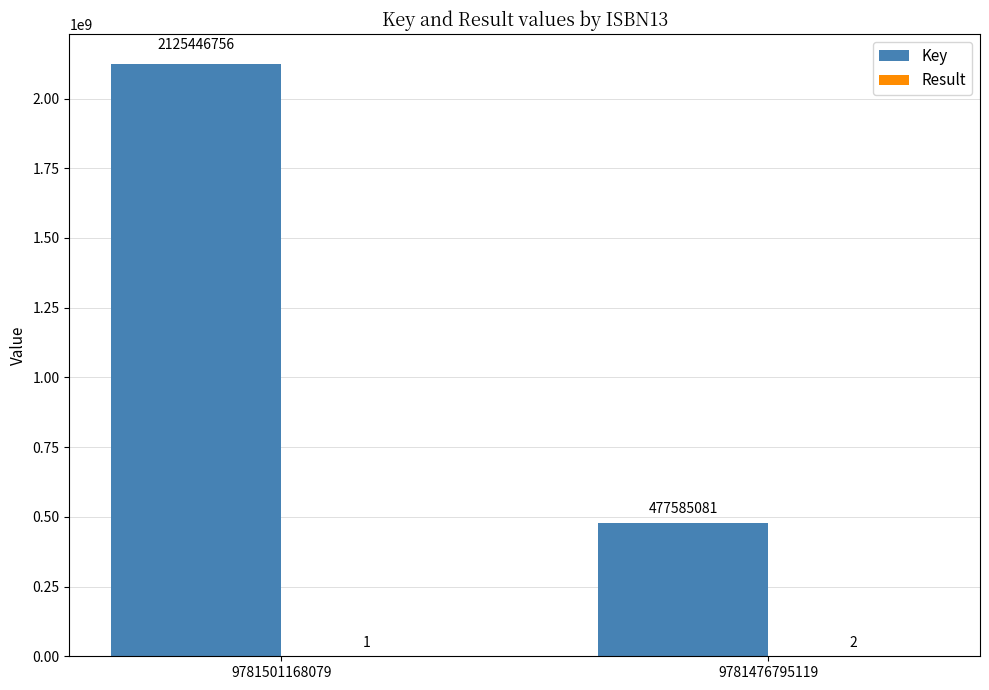

How many groups of bars are there?

2